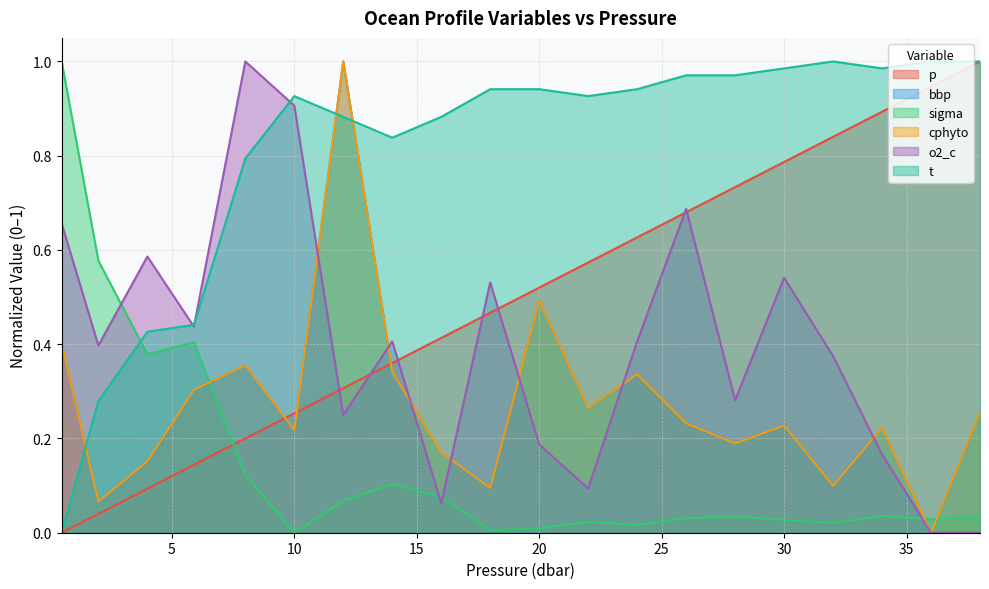

At which category does the chart reach its peak across all series?

38.0